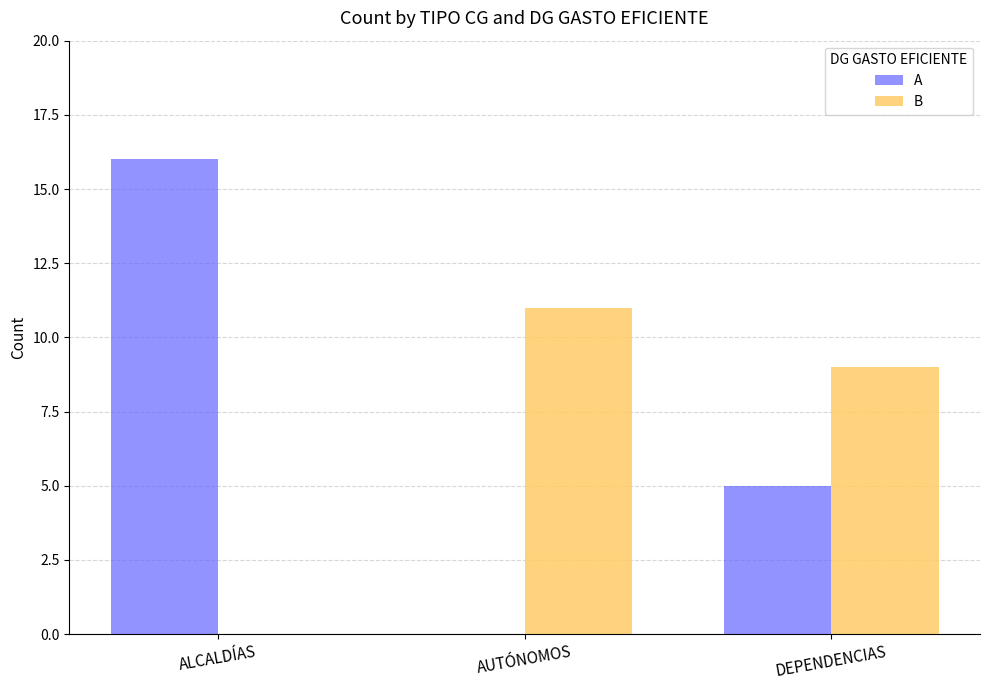

At which label does B first exceed 9?

AUTÓNOMOS